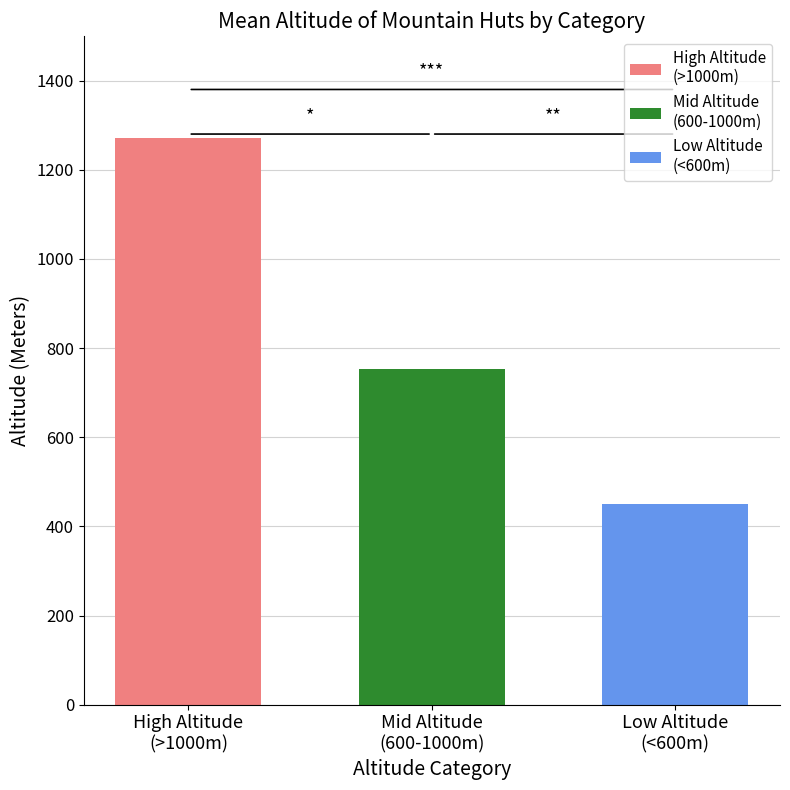

What is the minimum value shown in the chart?

450.5